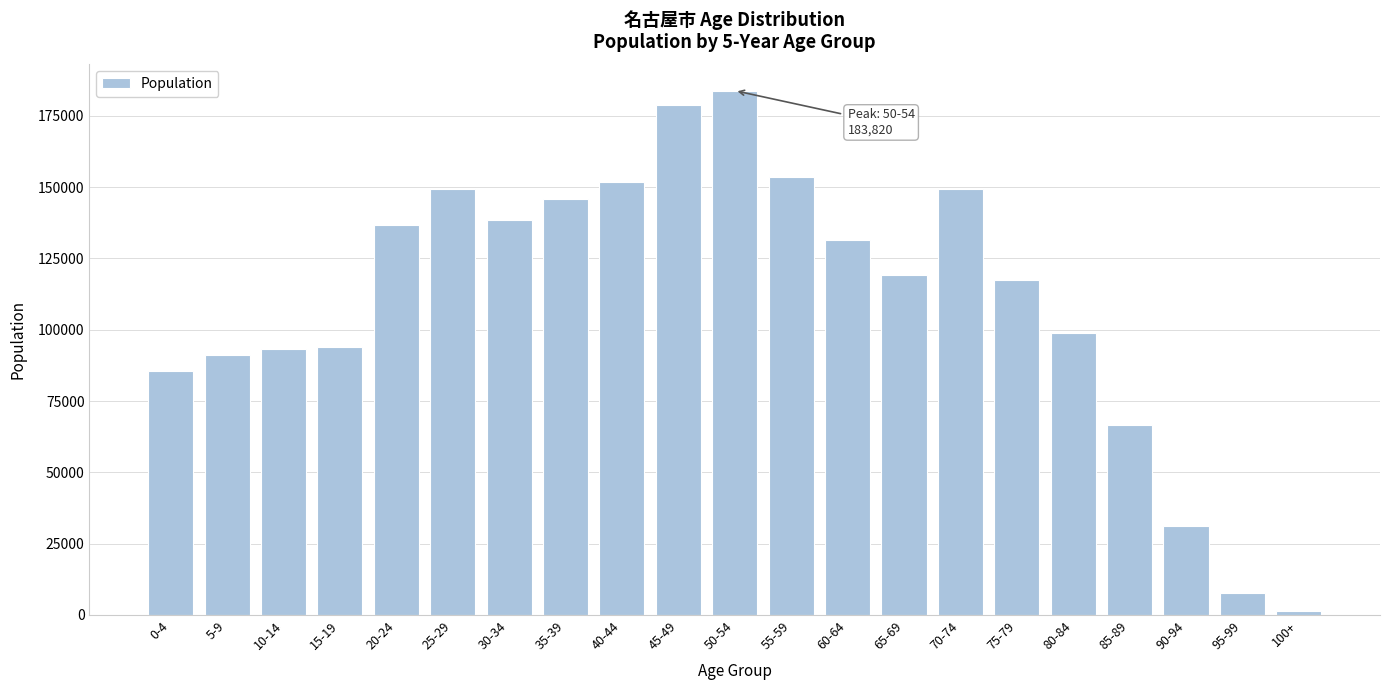

What is the difference between the second highest and second lowest values?

170820